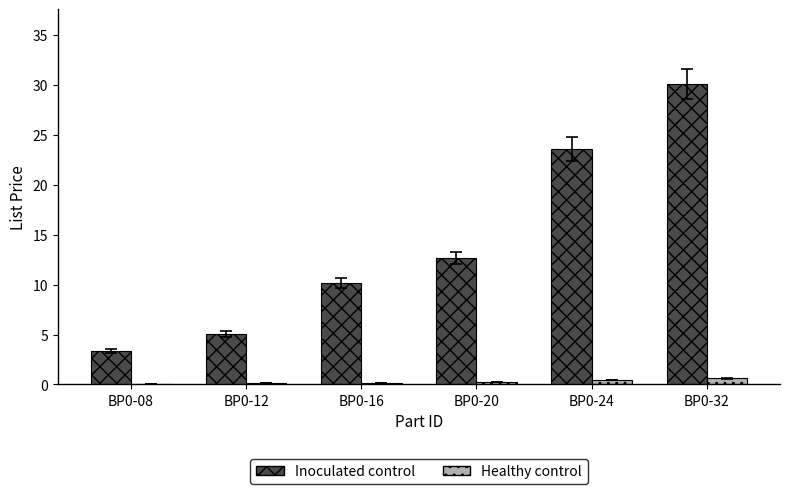

Is the value of Inoculated control at BP0-20 greater than the value of Healthy control at BP0-08?

Yes